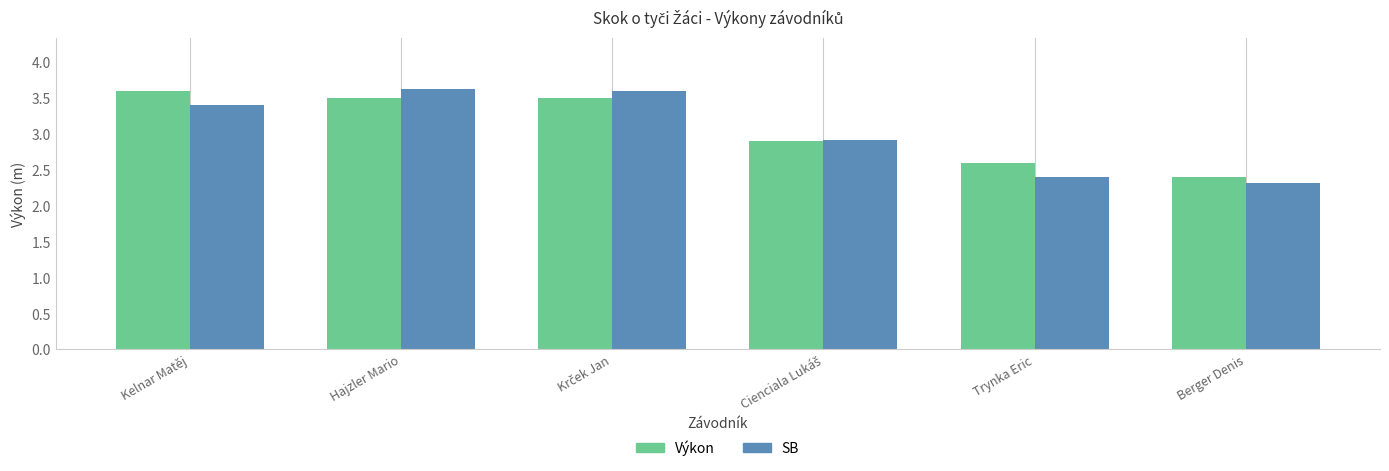

Reading left to right, extract all data points from this chart.

Výkon: 3.6	3.5	3.5	2.9	2.6	2.4
SB: 3.4	3.6	3.6	2.9	2.4	2.3